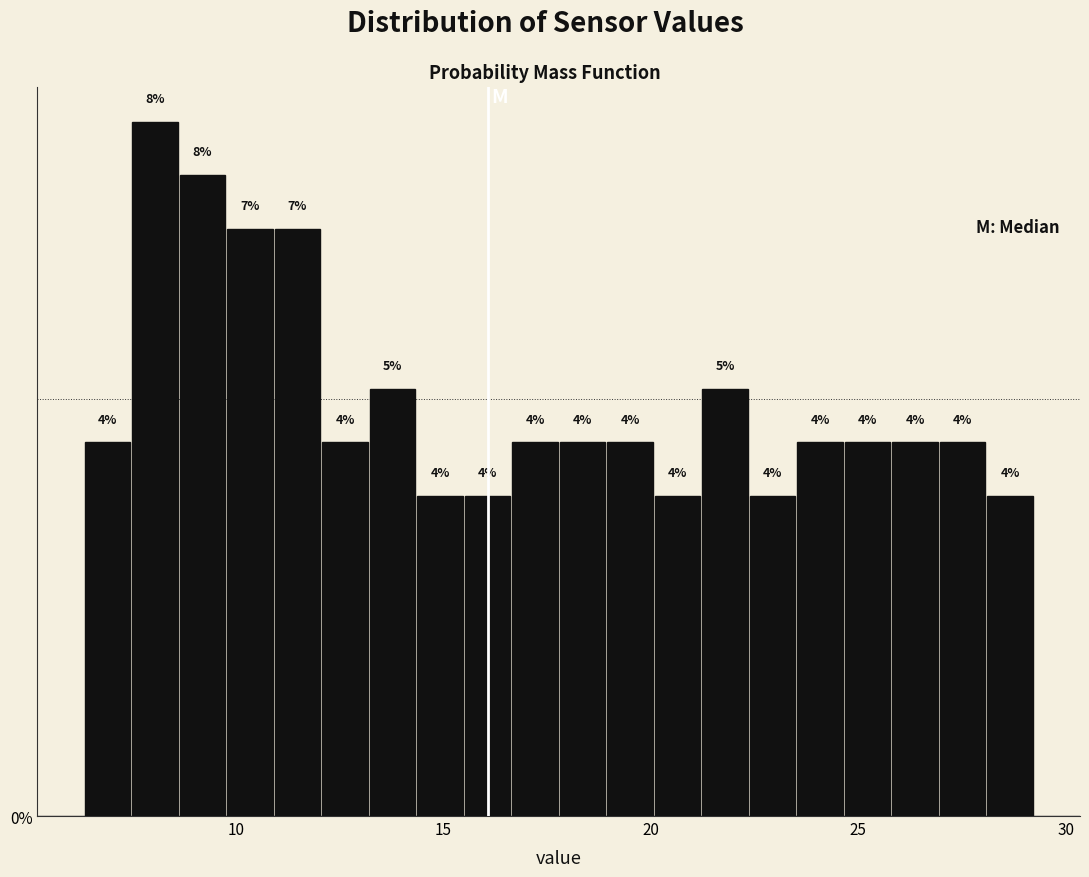

Around what value on the x-axis is the tallest bar? Give the approximate position of its centre, as read against the axis.

8.0